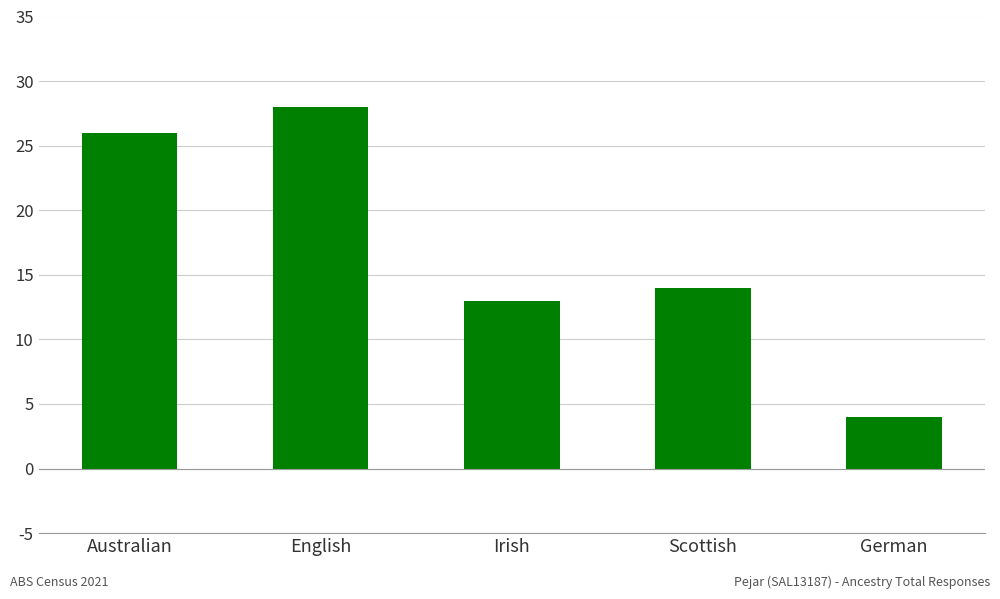

What is the difference between the maximum and second lowest values?

15